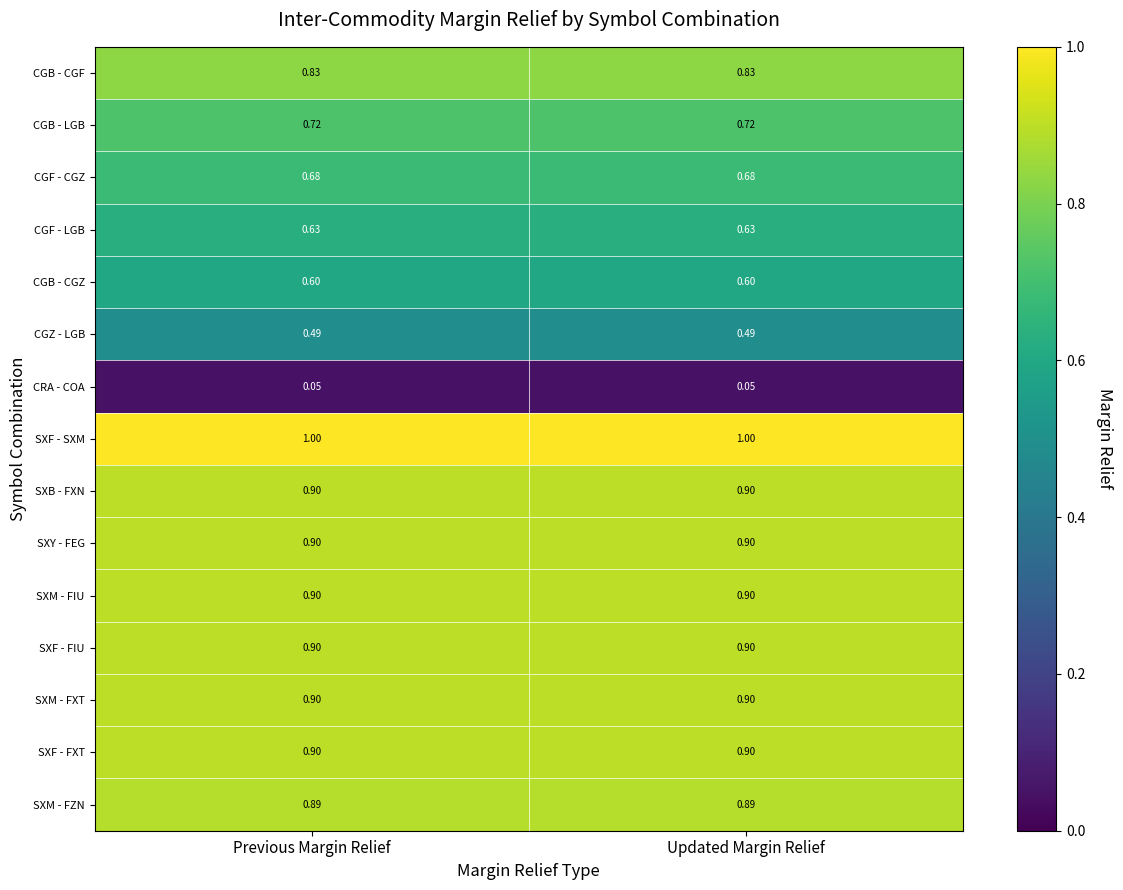

Is the value of CGB - LGB at Previous Margin Relief greater than the value of CGB - CGF at Previous Margin Relief?

No